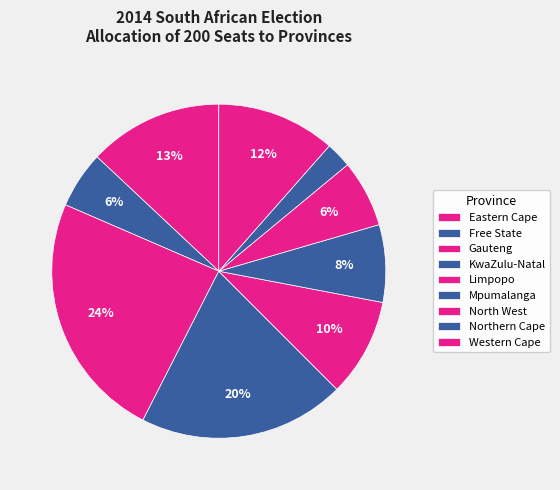

Does Northern Cape account for over 50% of the chart?

No